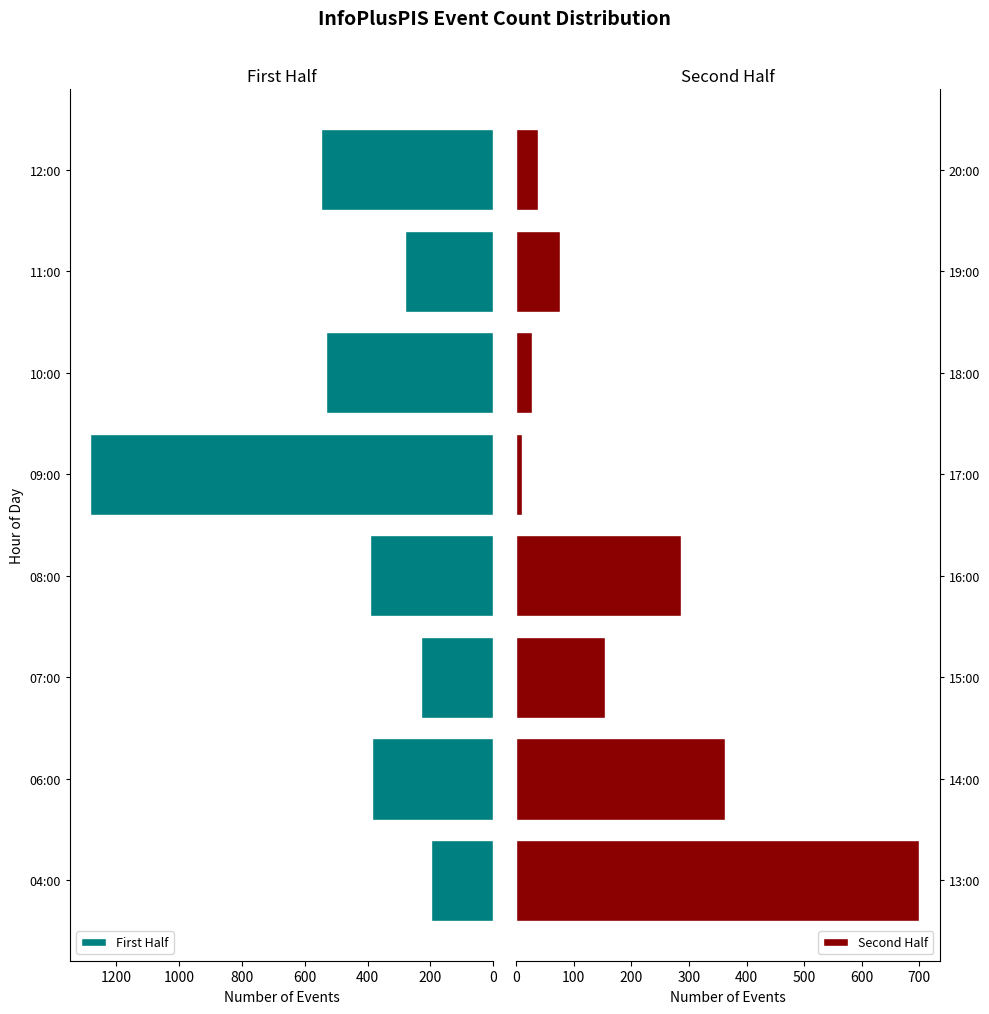

How many data points in First Half are less than 392?

4